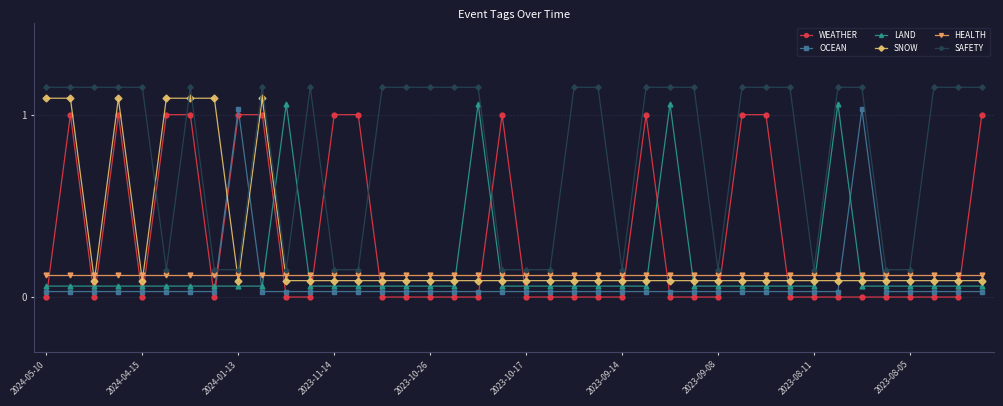

Which series has the largest total across all categories?

SAFETY